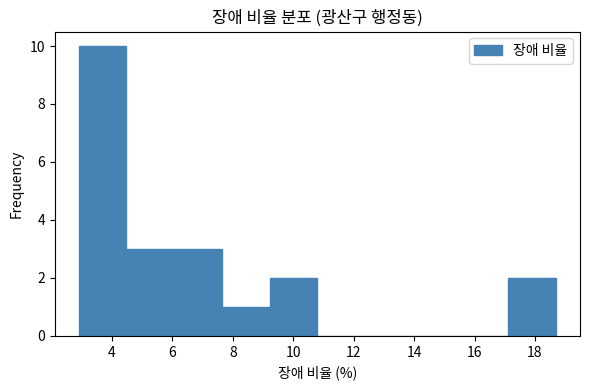

Reading left to right, transcribe this chart: for each bar, give the range it covers on the x-axis and its height. Neither the bar edges nor the heights are printed on the chart, so give them approximately, as read against the axes.

2.90 to 4.48: 10
4.48 to 6.06: 3
6.06 to 7.64: 3
7.64 to 9.22: 1
9.22 to 10.80: 2
10.80 to 12.38: 0
12.38 to 13.96: 0
13.96 to 15.54: 0
15.54 to 17.12: 0
17.12 to 18.70: 2